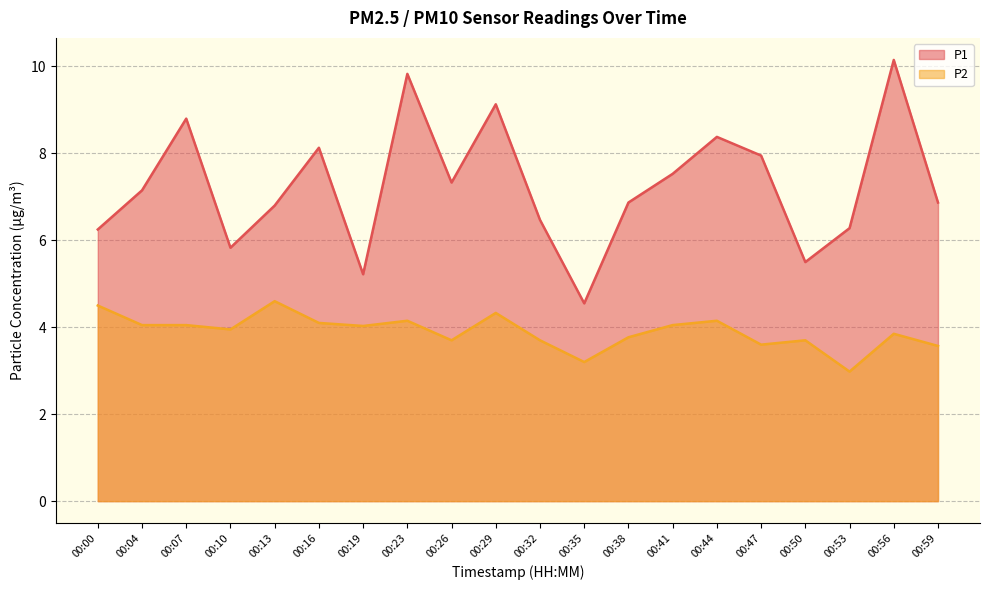

True or false: P2 and P1 cross at least once.

False